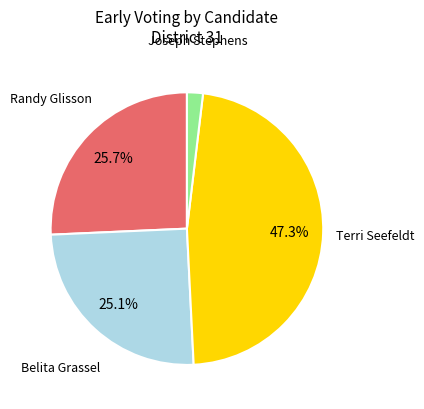

Is there any slice that represents more than half of the pie?

No